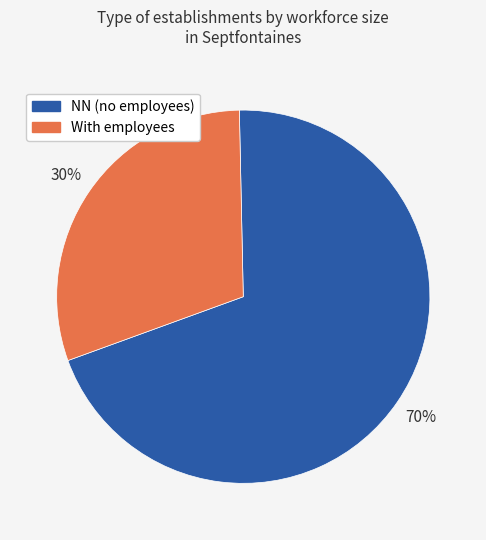

Count the number of slices in the pie.

2